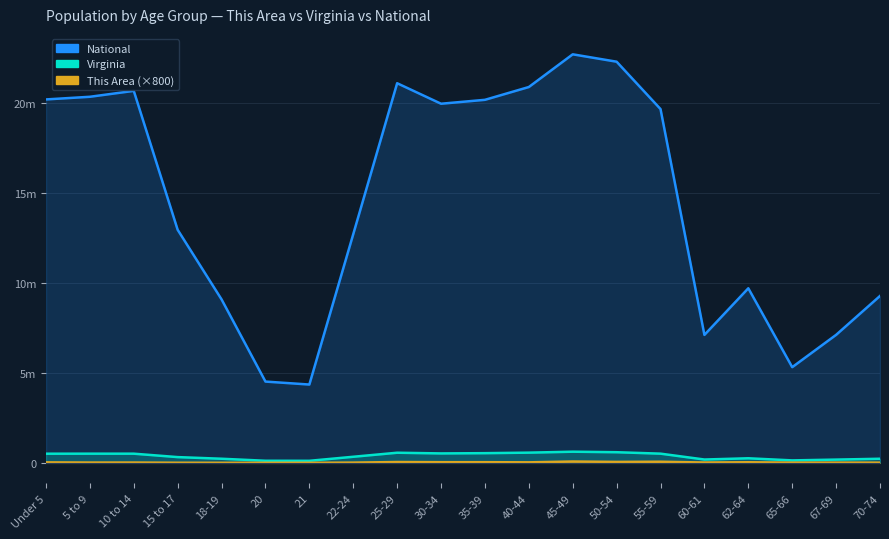

How many data points in National are above 19664805?

9